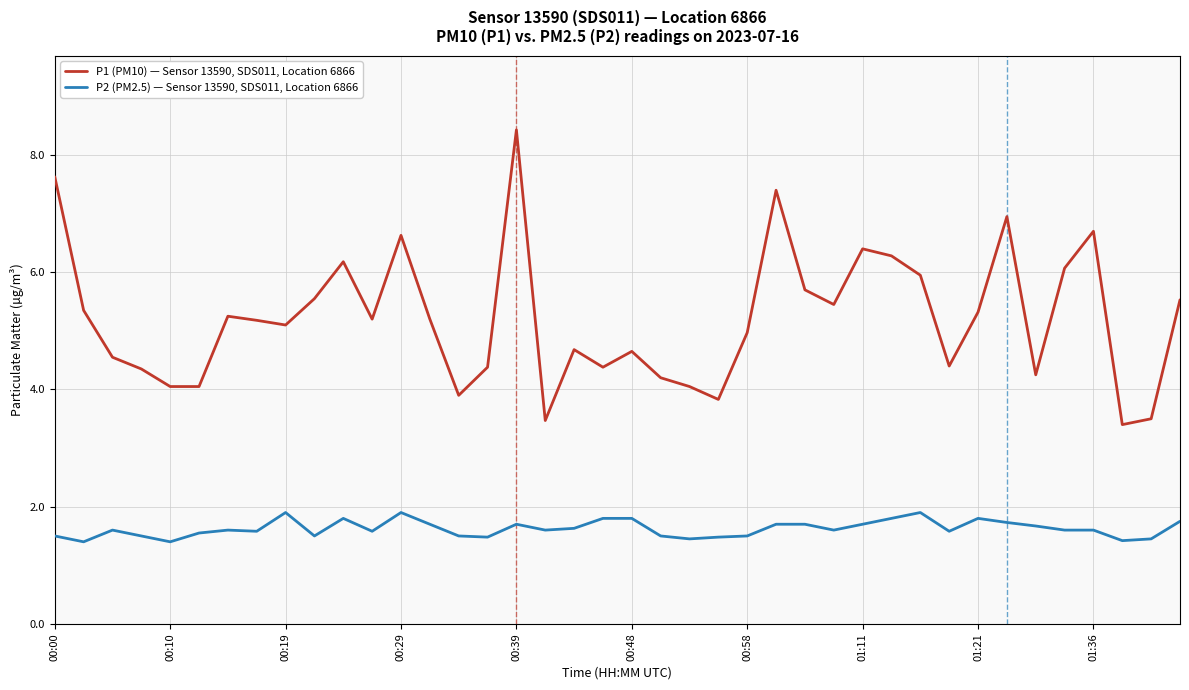

True or false: P1 (PM10) — Sensor 13590, SDS011, Location 6866 and P2 (PM2.5) — Sensor 13590, SDS011, Location 6866 intersect in this chart.

False